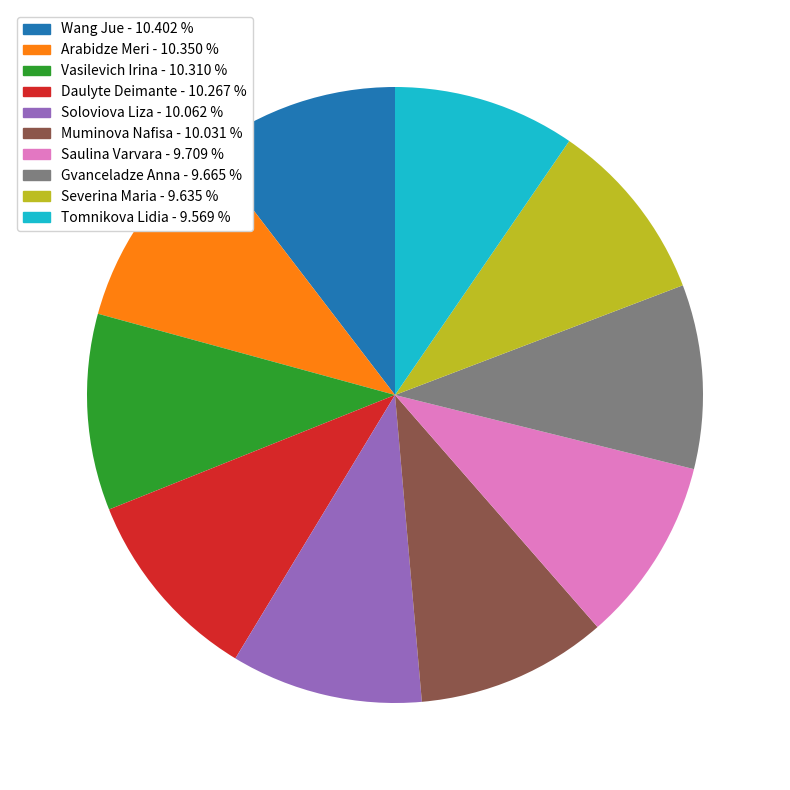

Is Saulina Varvara the majority of the pie?

No